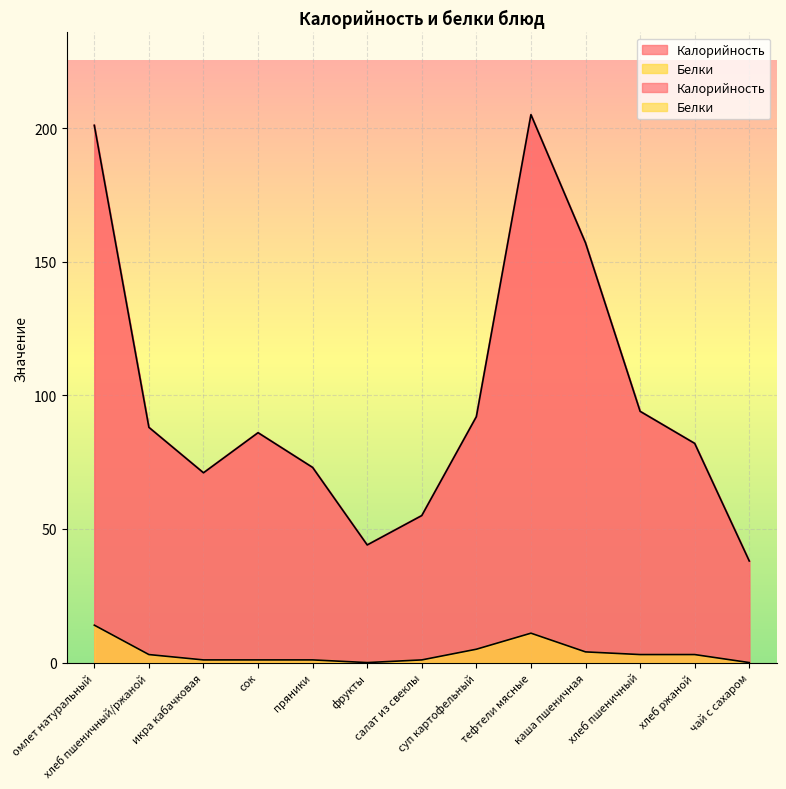

Does the chart display data point markers on the line(s)?

No